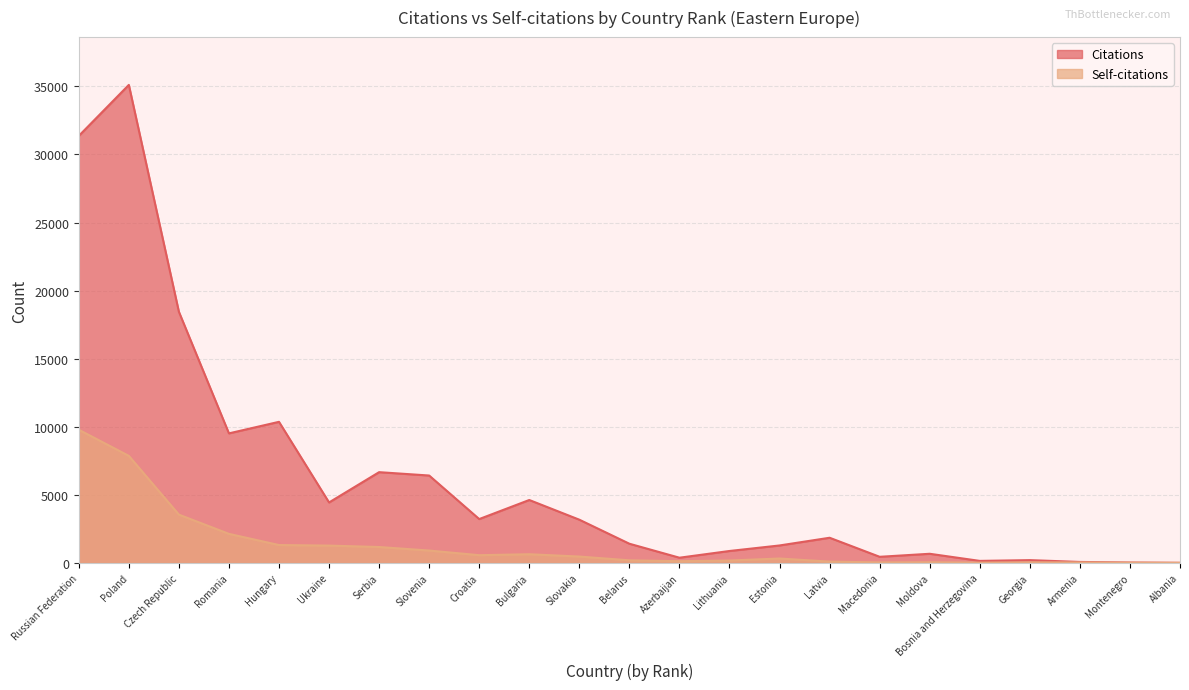

What is the sum of all Self-citations values?

30635